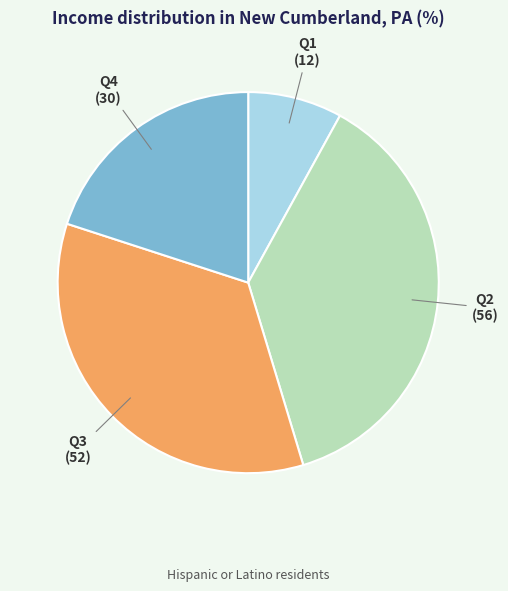

Does any single category account for the majority?

No